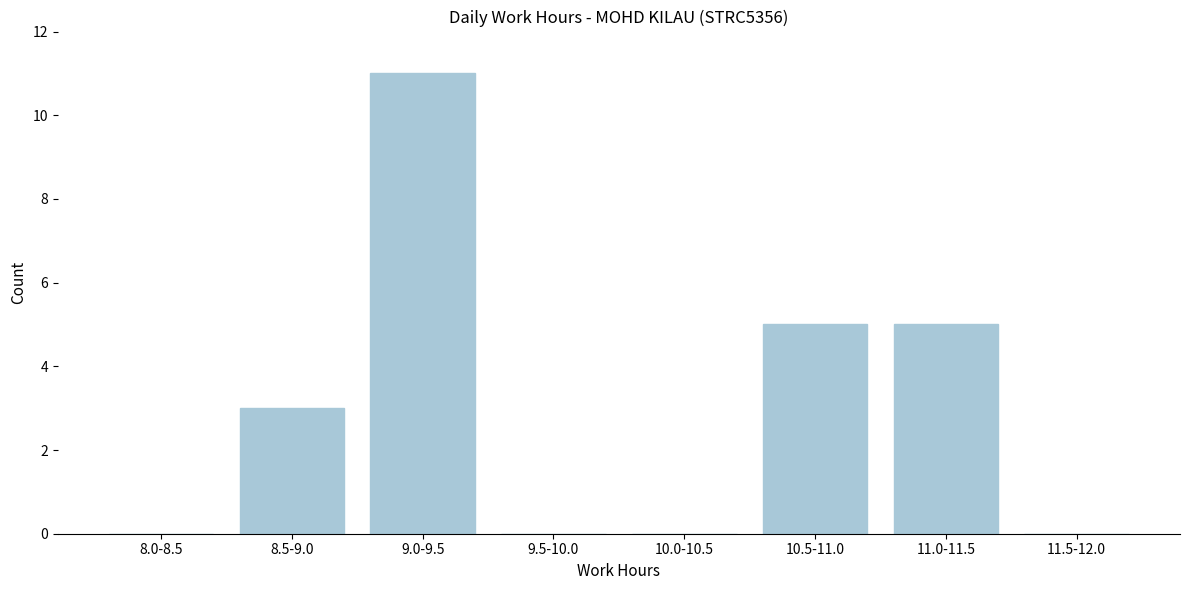

Reading left to right, what are all the values shown in this chart?

8.0-8.5=0	8.5-9.0=3	9.0-9.5=11	9.5-10.0=0	10.0-10.5=0	10.5-11.0=5	11.0-11.5=5	11.5-12.0=0